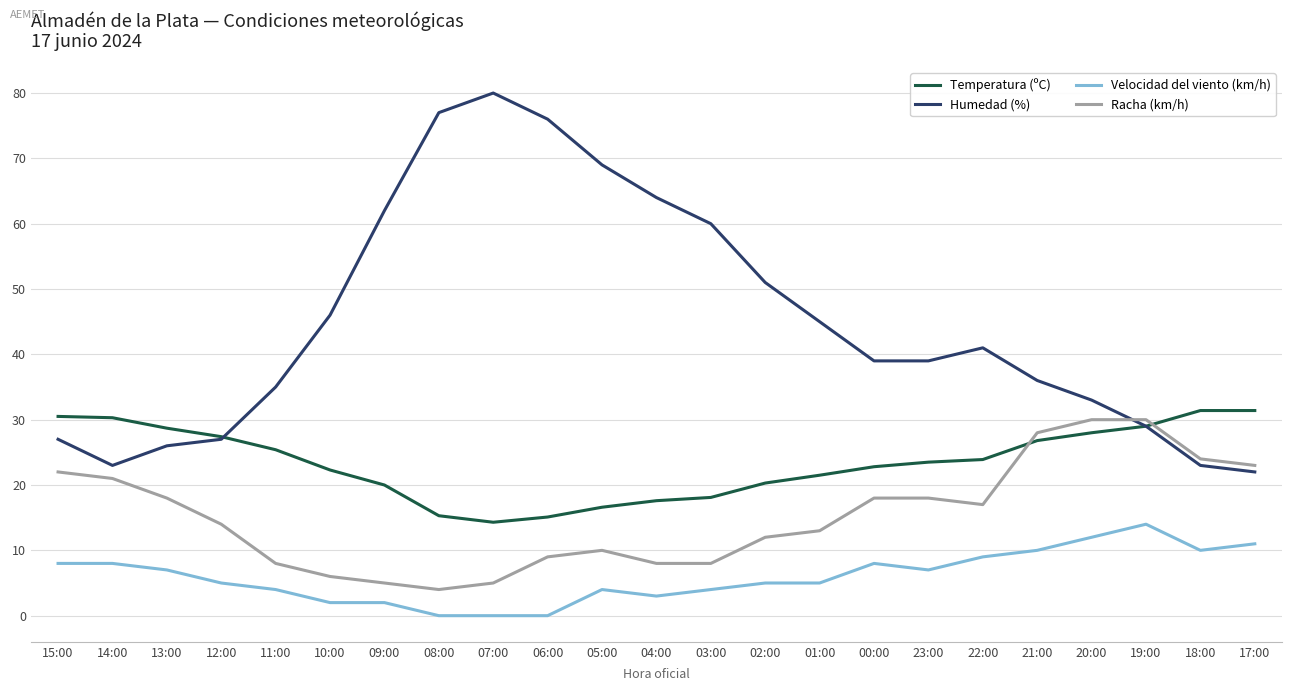

Between which two adjacent categories do Racha (km/h) and Temperatura (ºC) first intersect?

22:00 and 21:00